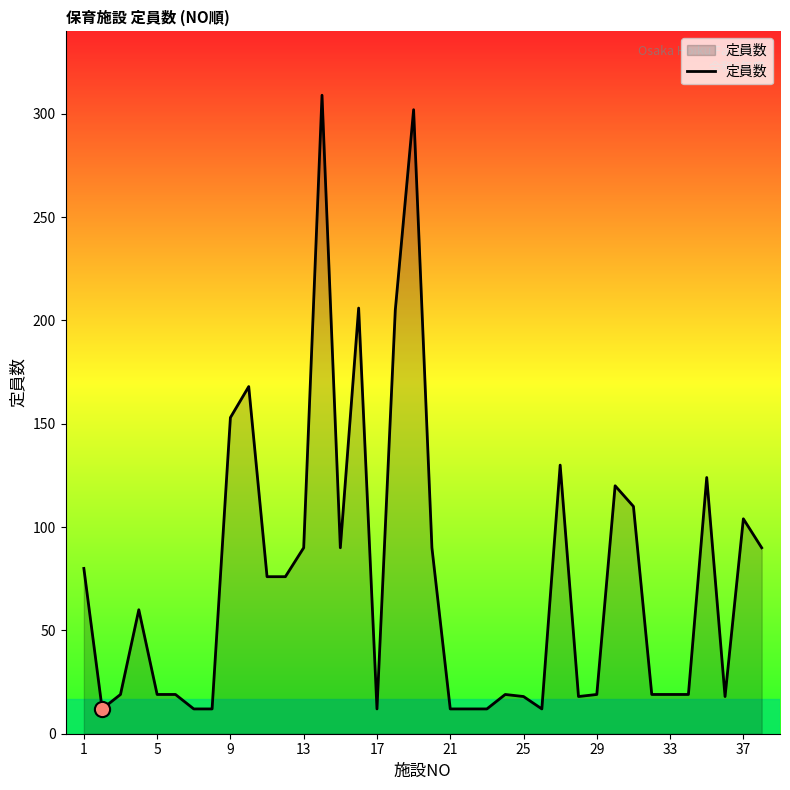

What is the minimum value shown in the chart?

12